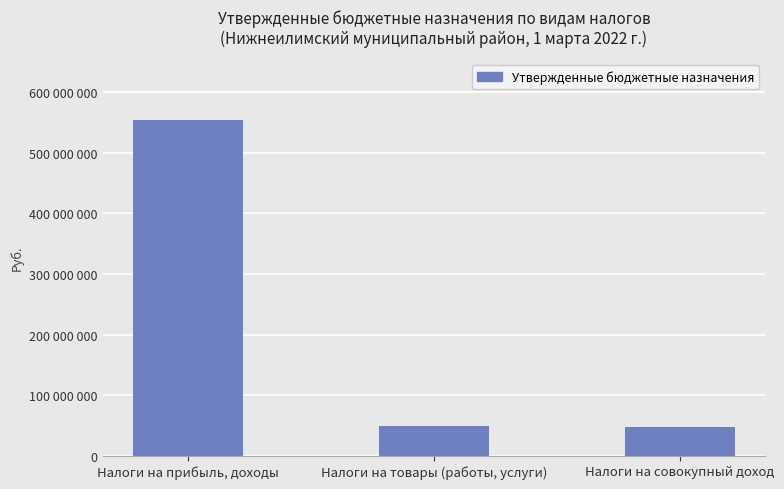

What is the value of the 1st bar from the left?

554953500